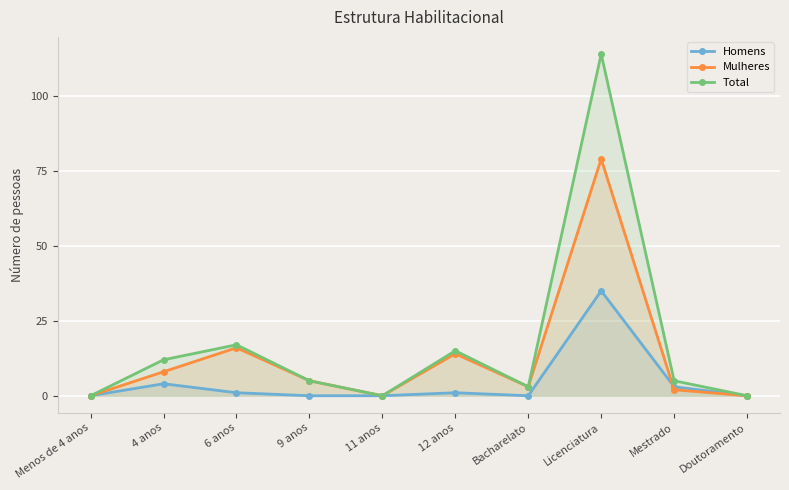

Reading right to left, transcribe all the data shown in this chart.

Homens: 0	3	35	0	1	0	0	1	4	0
Mulheres: 0	2	79	3	14	0	5	16	8	0
Total: 0	5	114	3	15	0	5	17	12	0